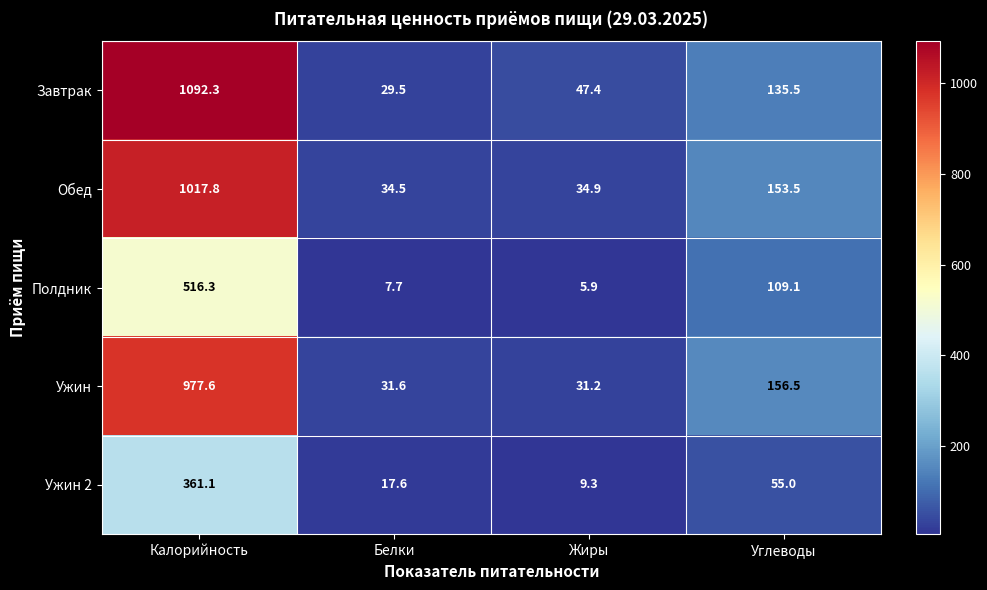

Reading left to right, list all the values displayed in this chart.

Завтрак: Калорийность=1092.3	Белки=29.5	Жиры=47.4	Углеводы=135.5
Обед: Калорийность=1017.8	Белки=34.5	Жиры=34.9	Углеводы=153.5
Полдник: Калорийность=516.3	Белки=7.7	Жиры=5.9	Углеводы=109.1
Ужин: Калорийность=977.6	Белки=31.6	Жиры=31.2	Углеводы=156.5
Ужин 2: Калорийность=361.1	Белки=17.6	Жиры=9.3	Углеводы=55.0